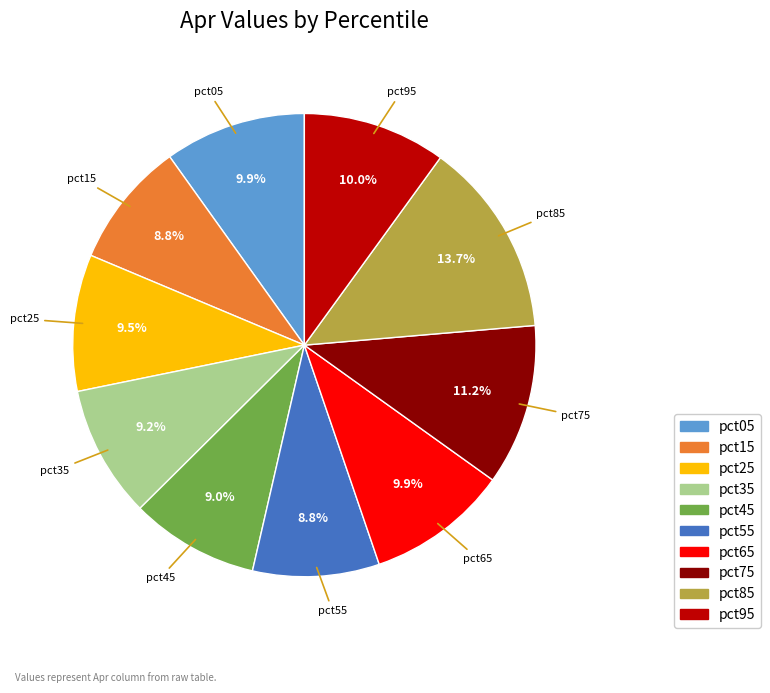

Do pct35 and pct75 together represent more than half of the pie?

No